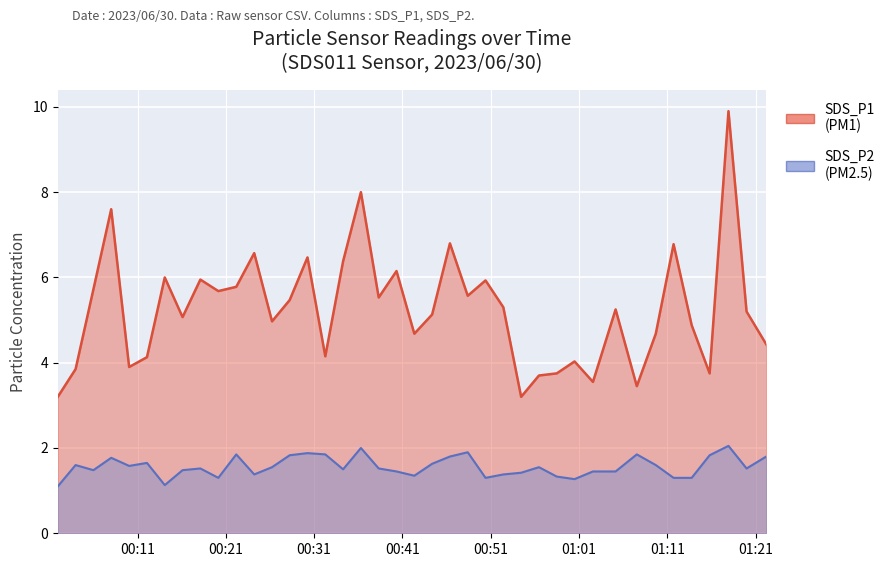

What is the greatest value displayed?

9.9